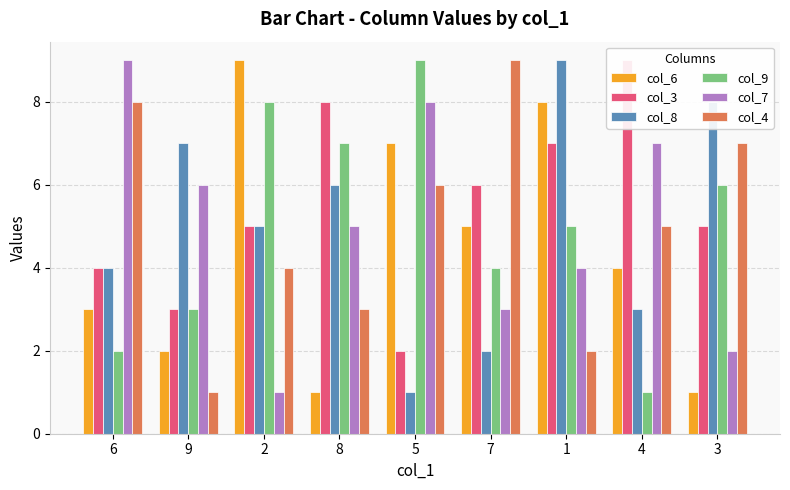

What is the label of the 4th bar from the right?

7